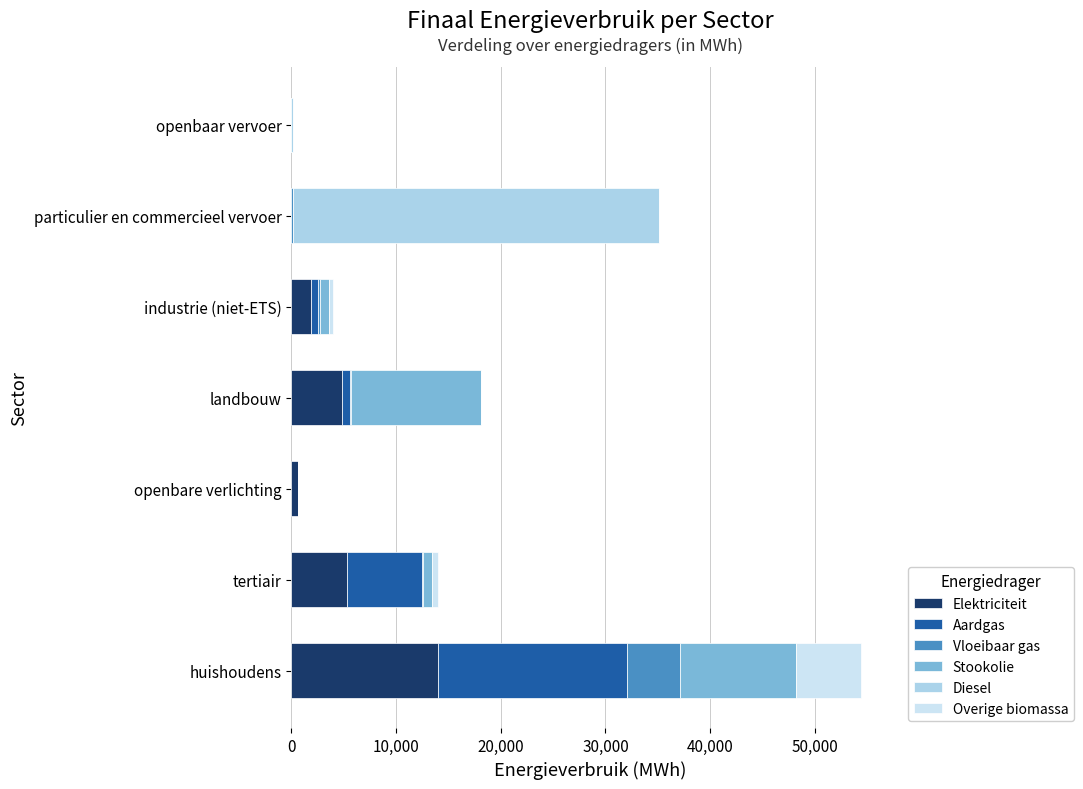

Reading left to right, transcribe all the data shown in this chart.

Elektriciteit: 14010.3	5323.7	663.3	4891.4	1923.5	5.4	0.0
Aardgas: 18077.3	7149.5	0.0	770.7	607.6	17.3	0.0
Vloeibaar gas: 5035.7	70.6	0.0	45.3	254.8	106.9	0.0
Stookolie: 11052.8	856.8	0.0	12410.3	804.4	0.0	0.0
Diesel: 0.0	0.0	0.0	0.0	0.0	34931.5	207.3
Overige biomassa: 6195.8	627.2	0.0	0.0	393.9	0.0	0.0